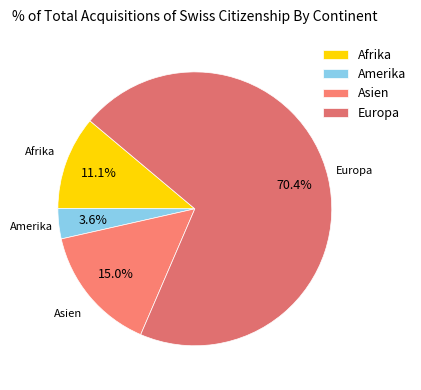

Combined, do Europa and Asien account for over 50%?

Yes